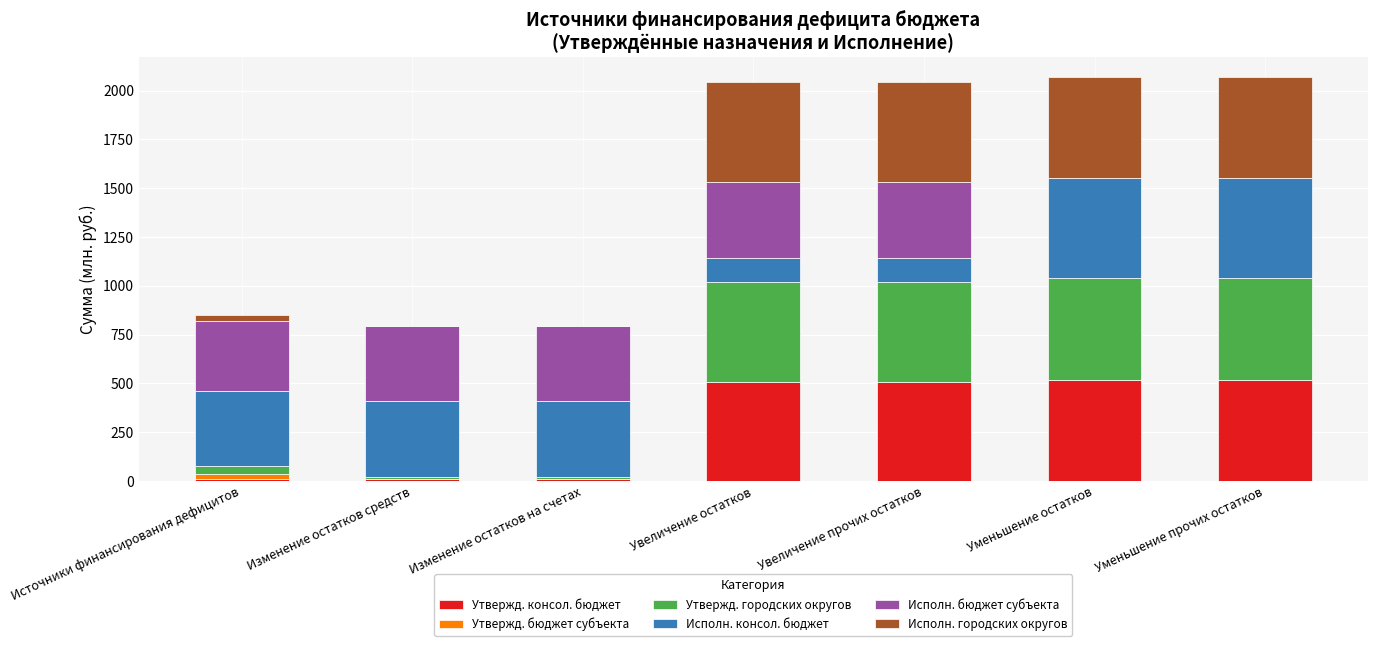

What is the total value across all series at Увеличение остатков?

2044.9